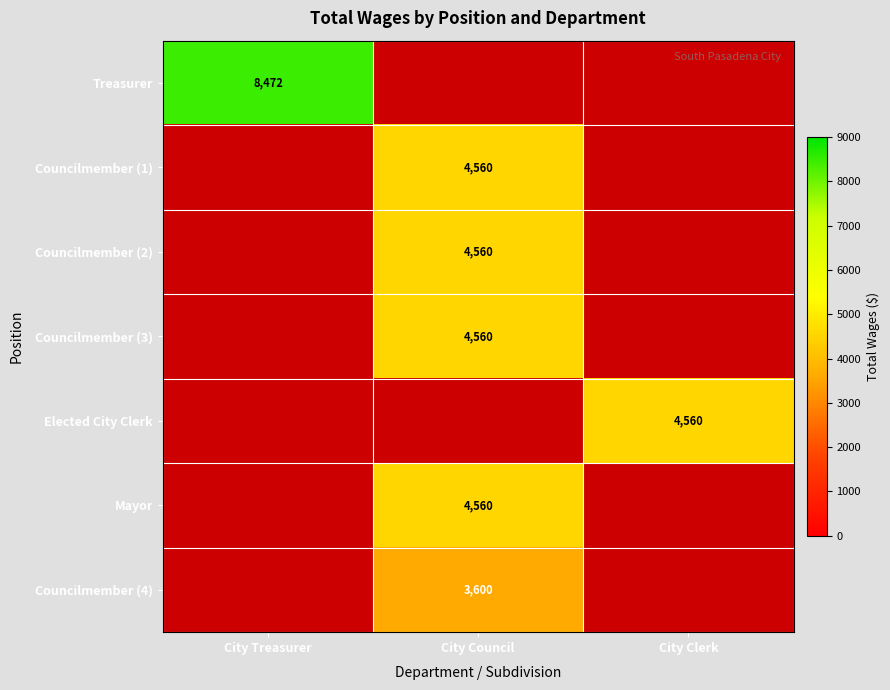

What is the greatest value displayed?

8472